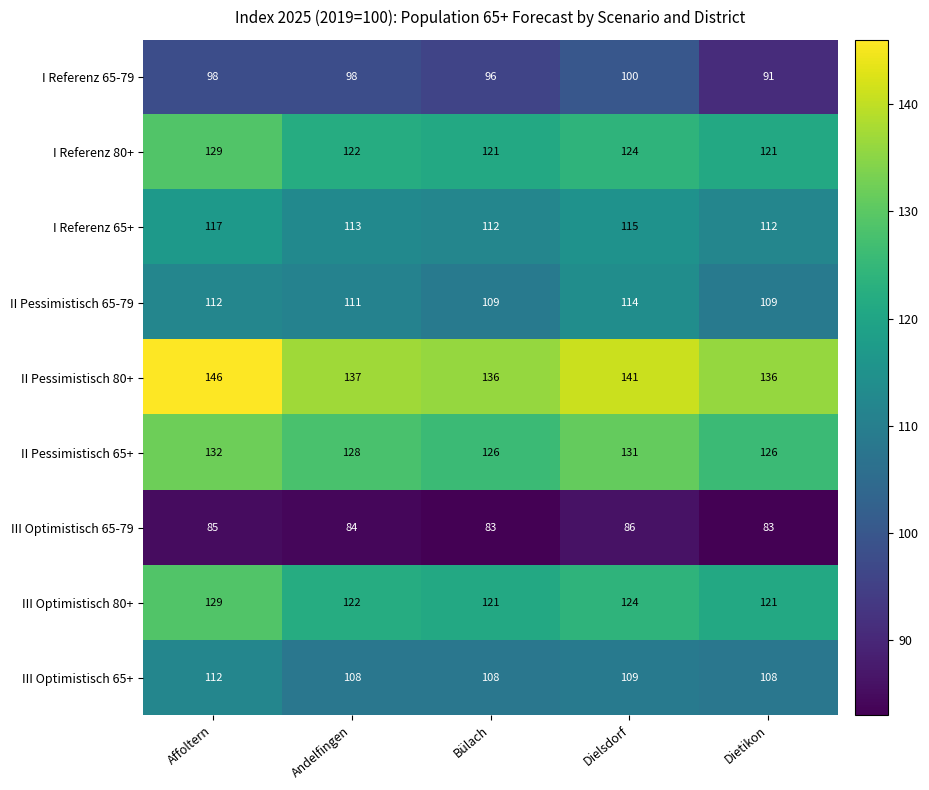

Is the value of II Pessimistisch 65+ at Bülach greater than the value of III Optimistisch 65+ at Affoltern?

Yes